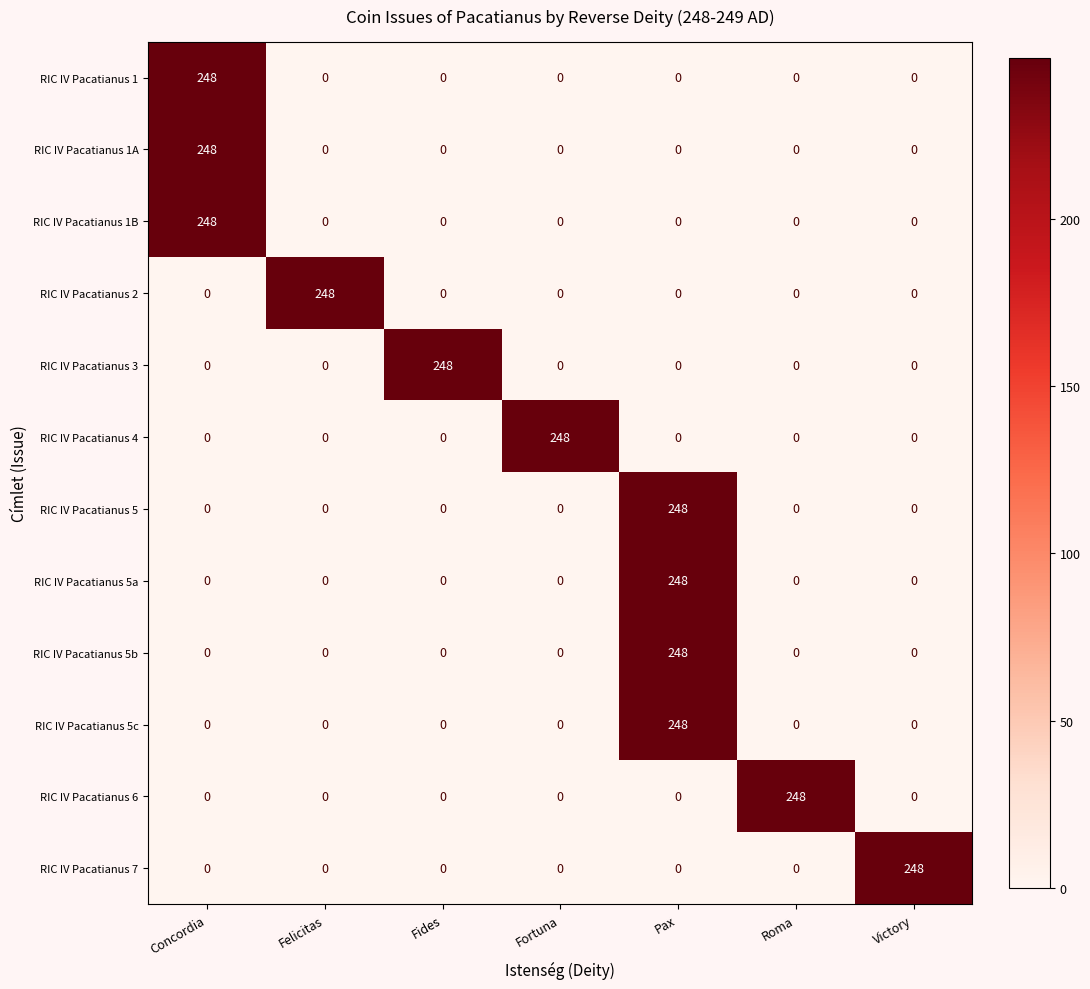

Is it true that RIC IV Pacatianus 6 equals 0 at Fortuna?

True